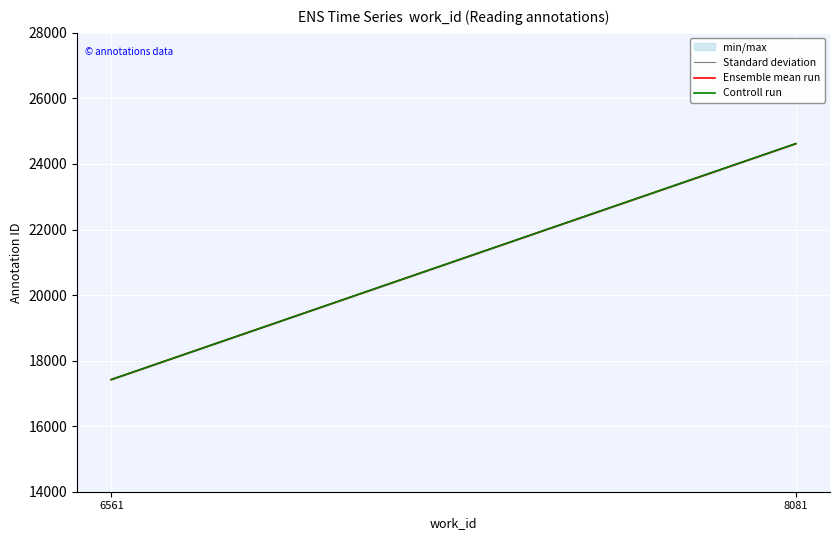

Count the Controll run values in the range 17423 to 24621.

2